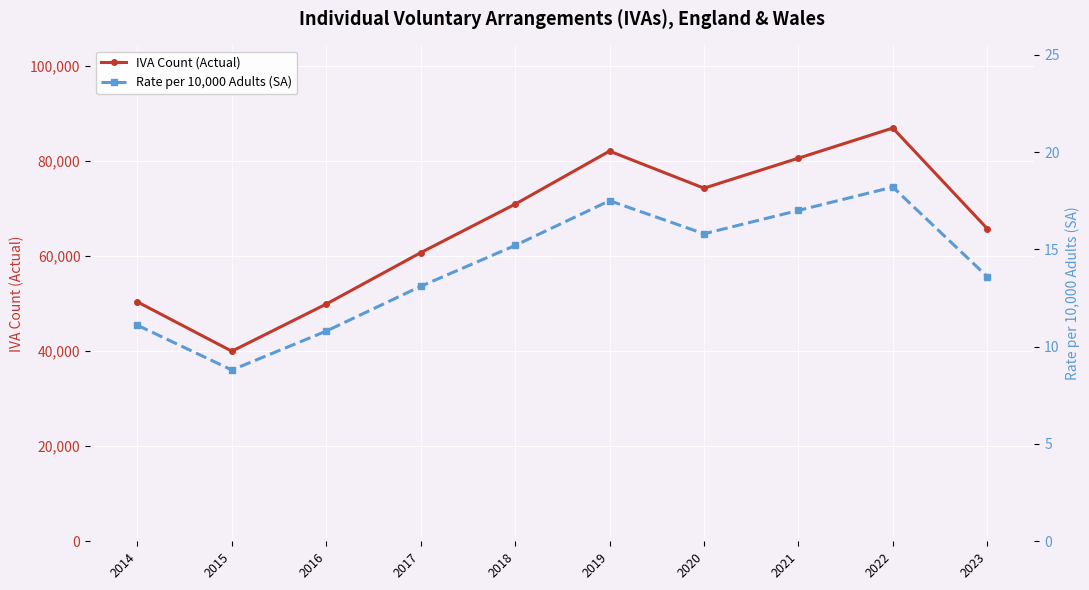

Is it true that Rate per 10,000 Adults (SA) equals 13.6 at 2023?

True